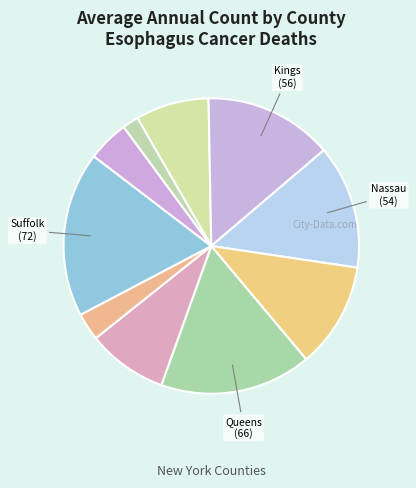

Does any single category account for the majority?

No